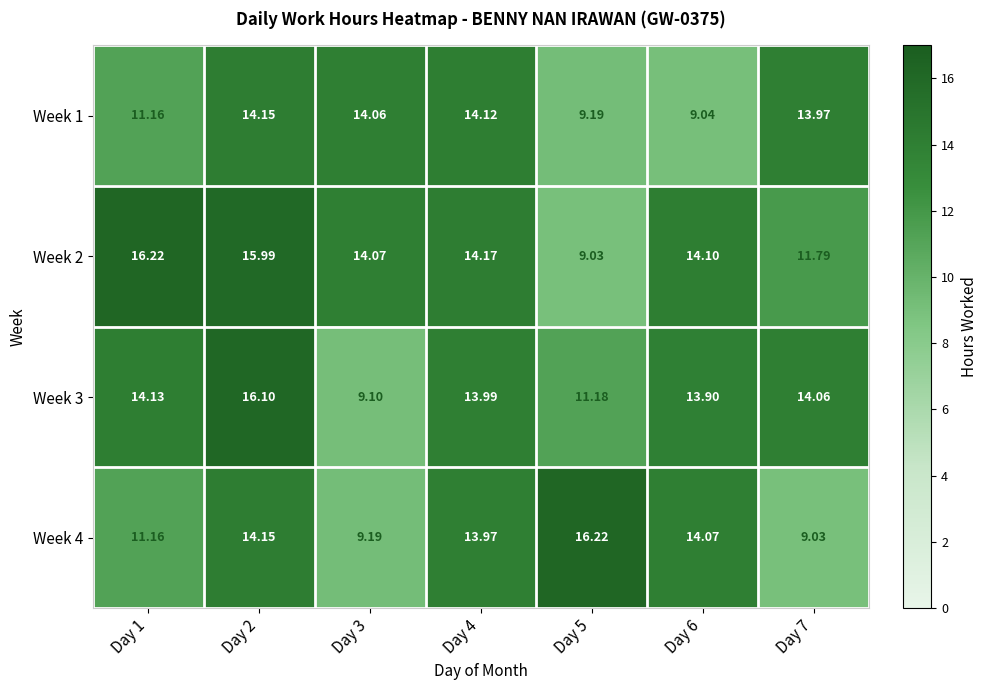

Is the value of Week 2 at Day 5 greater than the value of Week 3 at Day 1?

No